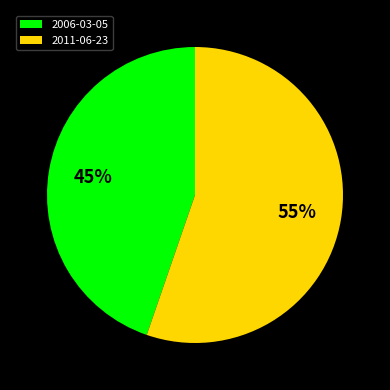

What is the smallest slice in the pie chart?

2006-03-05